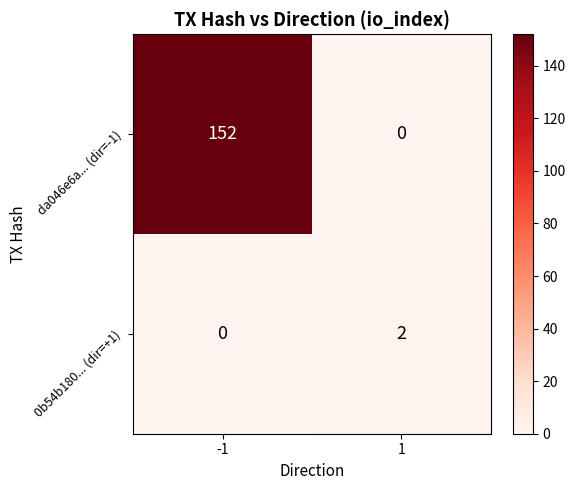

How many categories are shown in the chart?

2